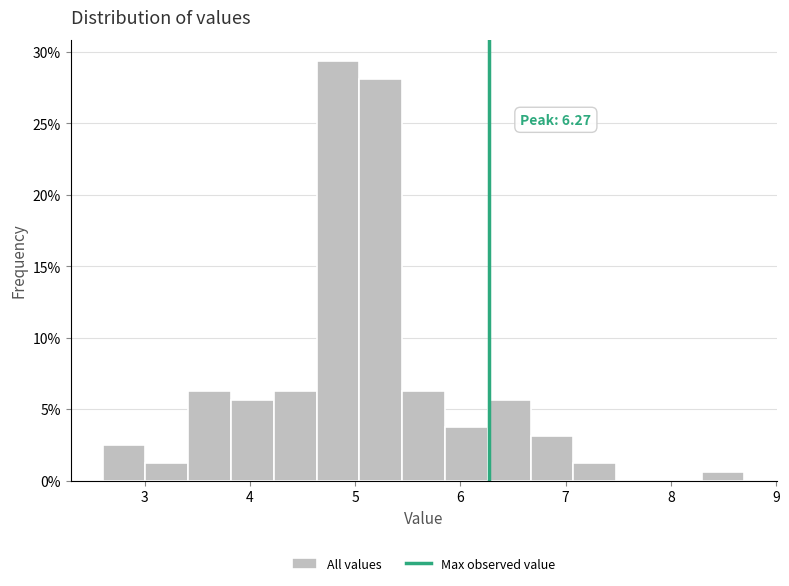

Which range on the x-axis has the tallest bar?

4.6 to 5.0